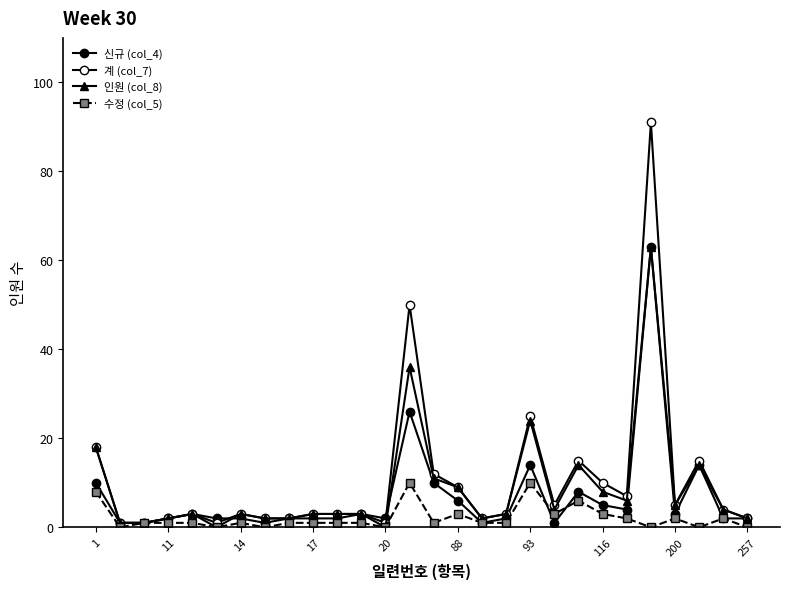

Count the number of data series in this chart.

4